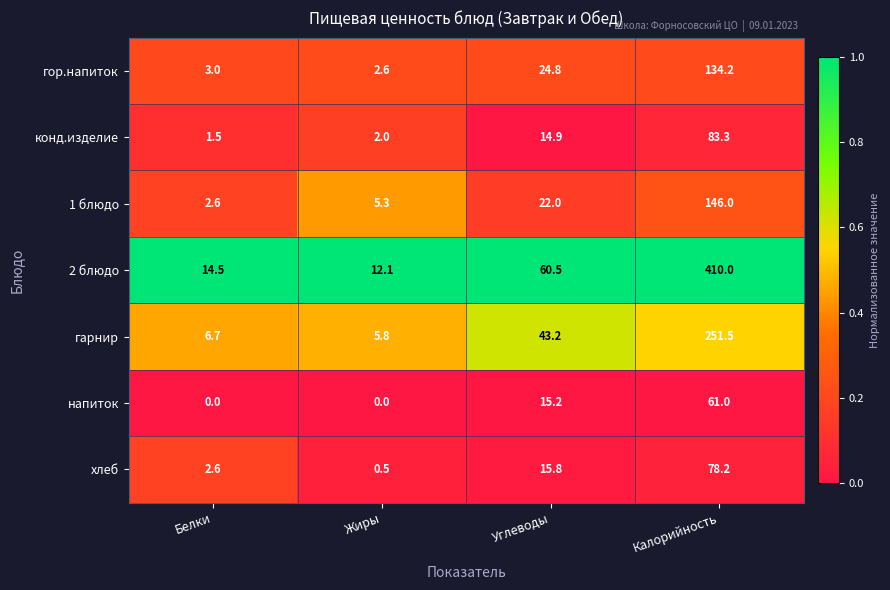

What is the lowest value of the хлеб series?

0.5